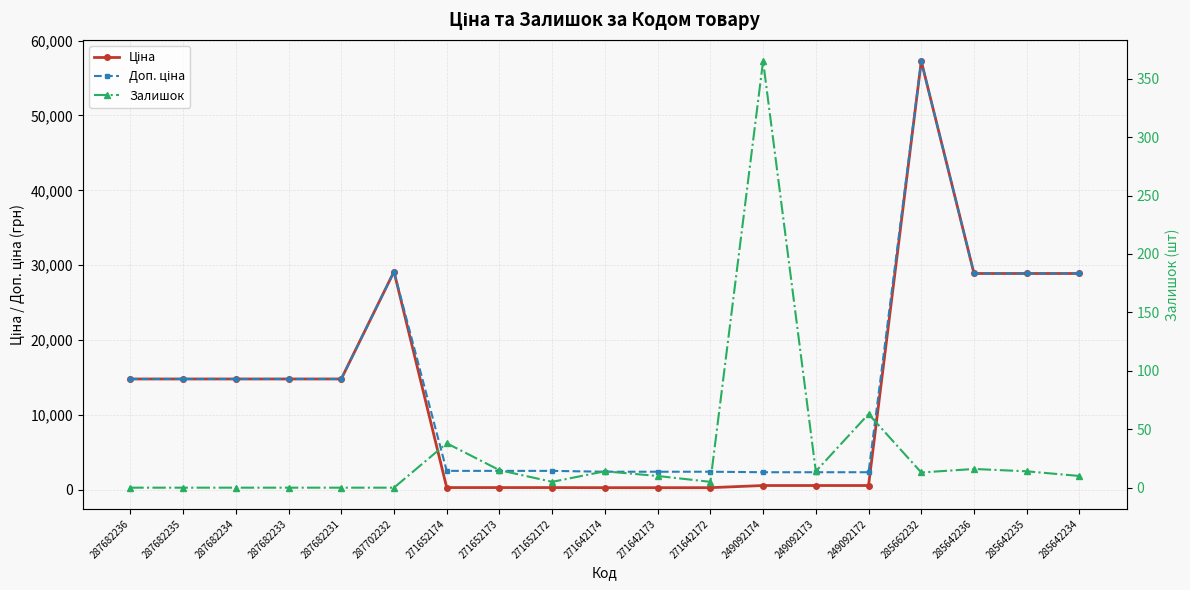

Rank the series at 249092174 from highest to lowest value.

Доп. ціна, Ціна, Залишок